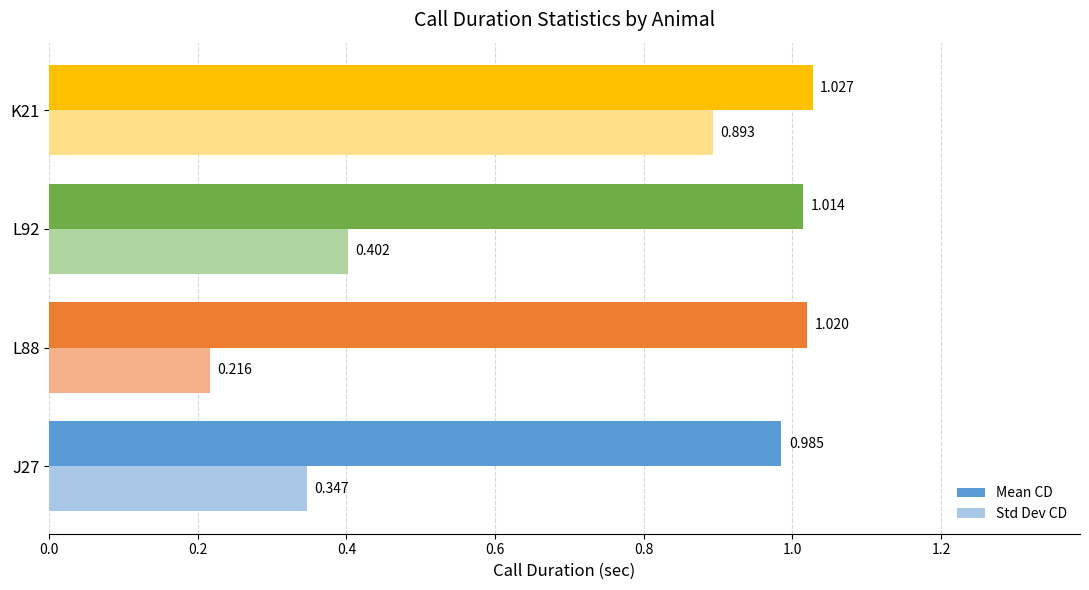

Is the value of Std Dev CD at L88 greater than the value of Mean CD at L88?

No